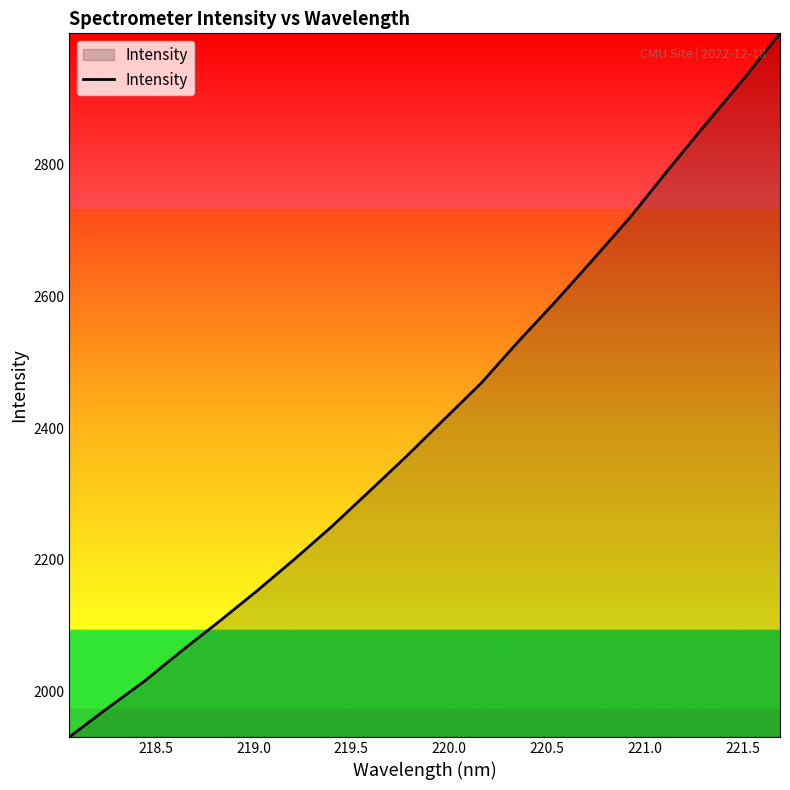

What is the difference between the maximum and minimum values?

1067.2